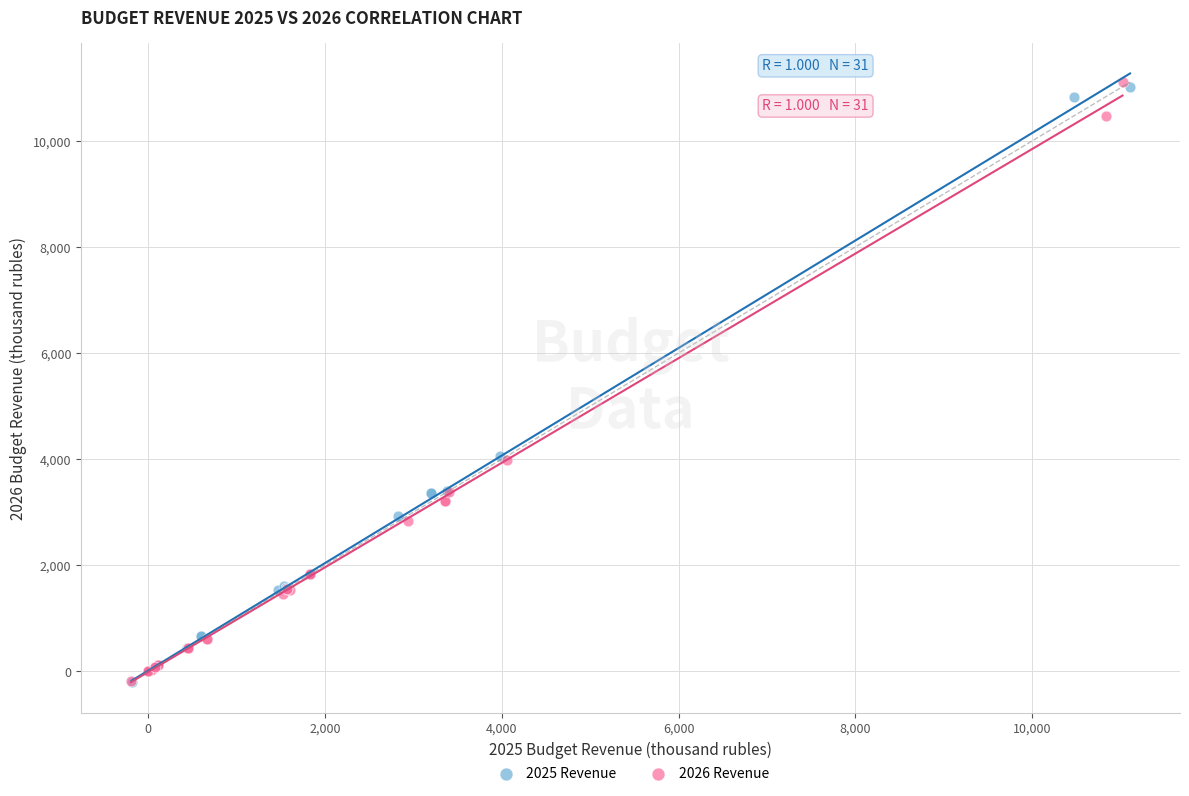

What are all the series names shown in the legend?

2025 Revenue, 2026 Revenue